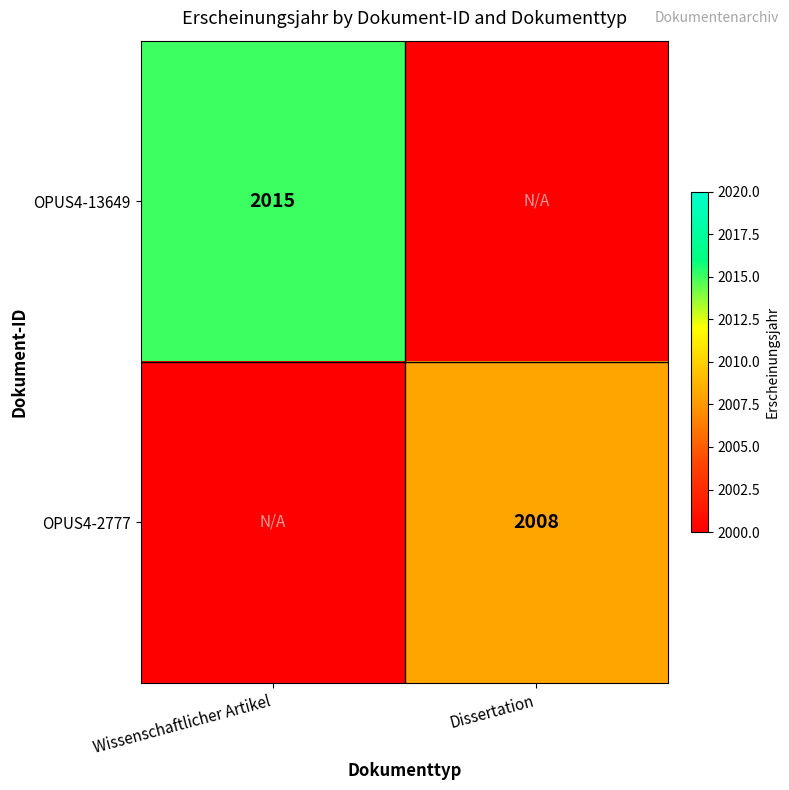

What is the smallest value displayed?

2000